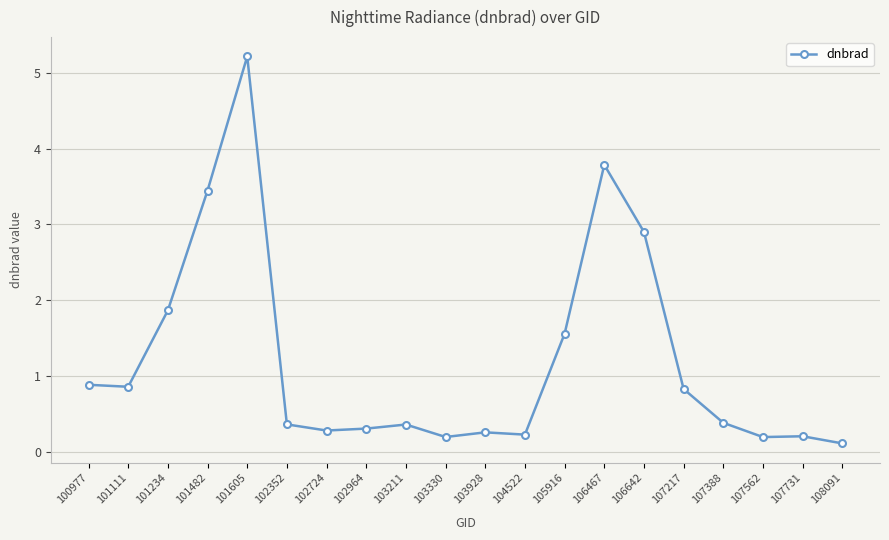

What is the difference between the values at 101605 and 102724?

4.9